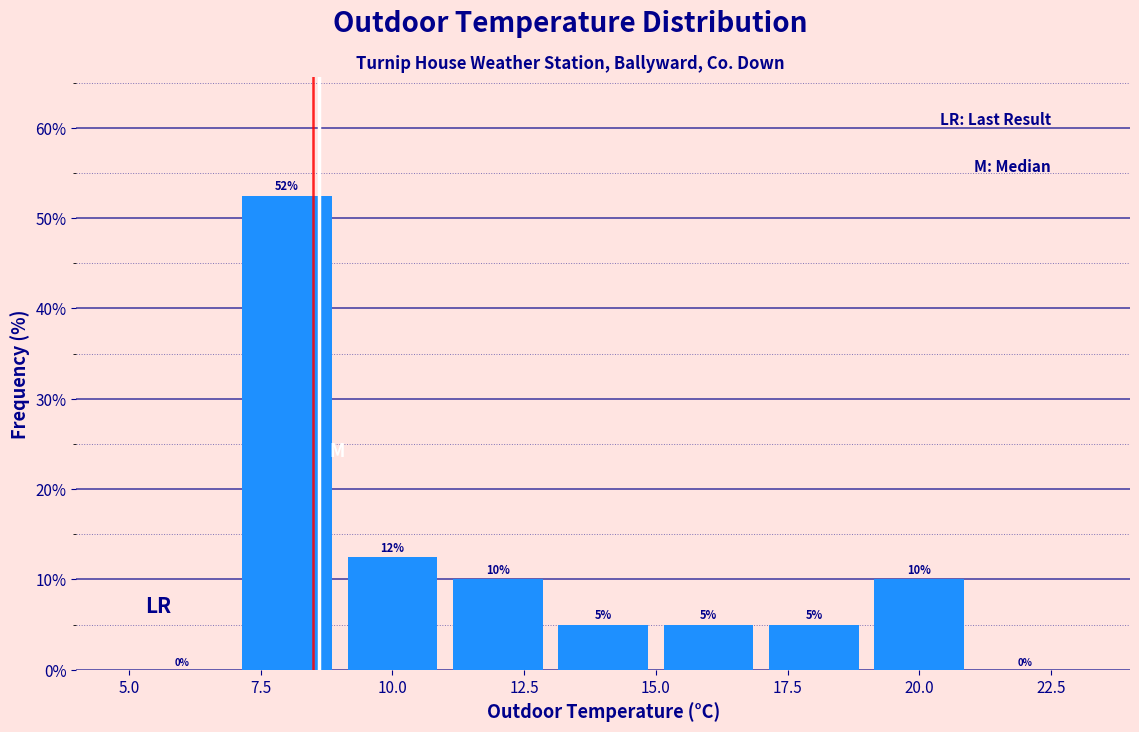

Which range on the x-axis has the tallest bar?

7 to 9